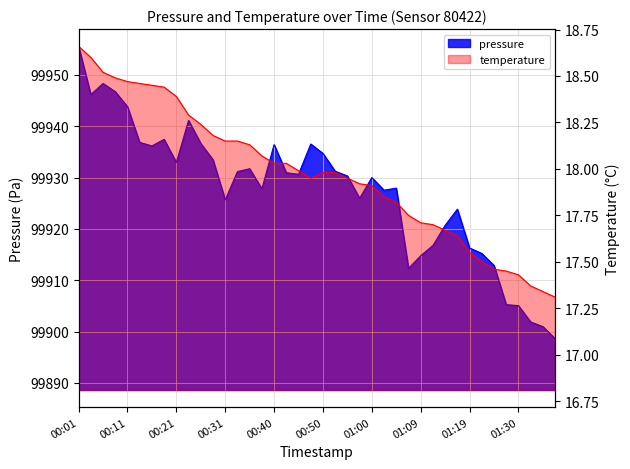

Rank the series by their maximum value, from highest to lowest.

pressure, temperature